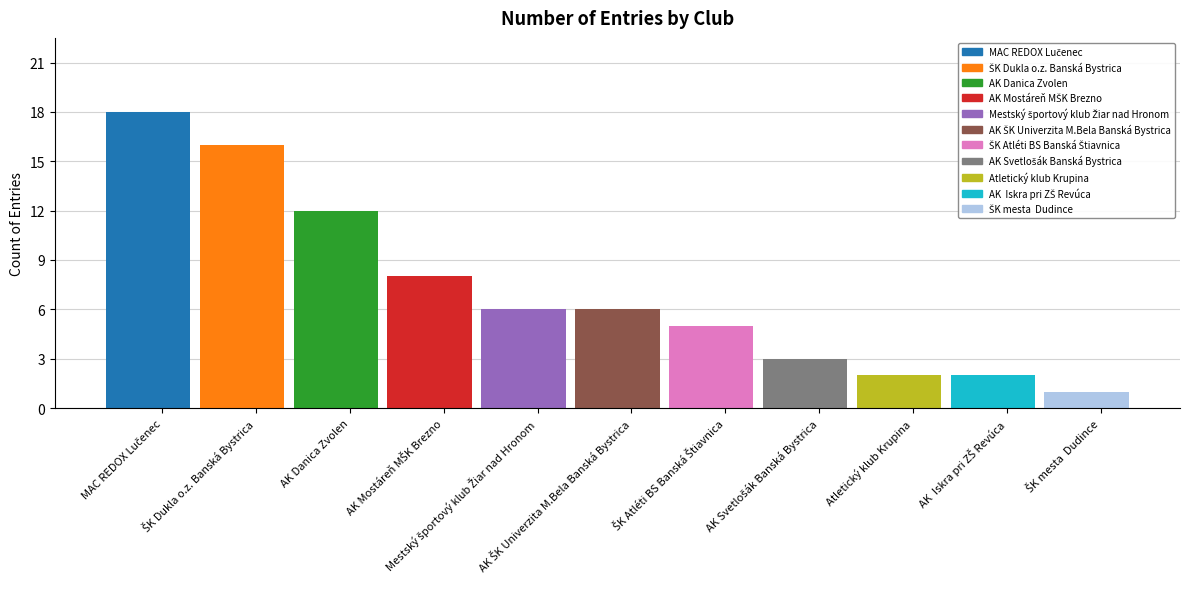

Rank the categories by value from lowest to highest.

ŠK mesta  Dudince, Atletický klub Krupina, AK  Iskra pri ZŠ Revúca, AK Svetlošák Banská Bystrica, ŠK Atléti BS Banská Štiavnica, Mestský športový klub Žiar nad Hronom, AK ŠK Univerzita M.Bela Banská Bystrica, AK Mostáreň MŠK Brezno, AK Danica Zvolen, ŠK Dukla o.z. Banská Bystrica, MAC REDOX Lučenec